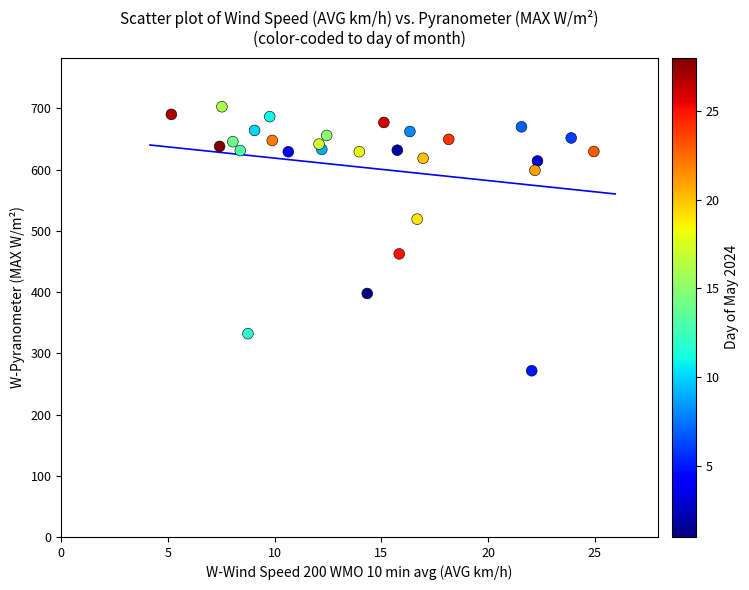

What is the range of Y values (max minus min)?

431.2